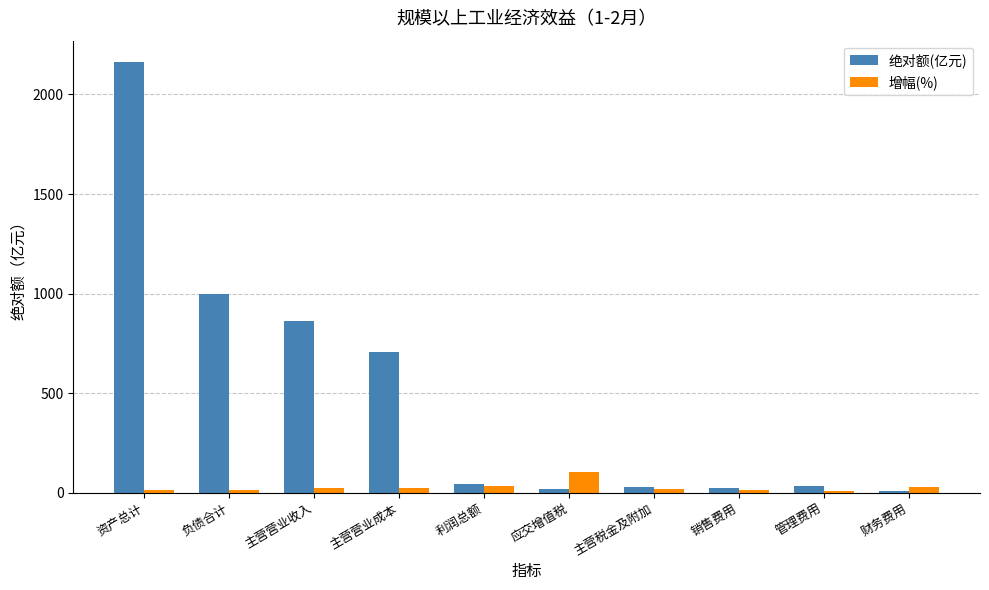

What is the highest value of the 增幅(%) series?

102.9